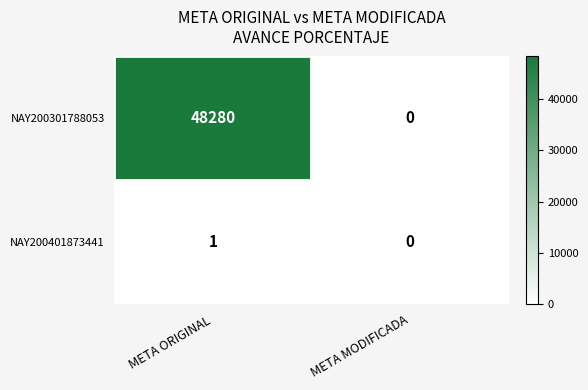

The NAY200301788053 series shows 0 at META MODIFICADA. True or false?

True